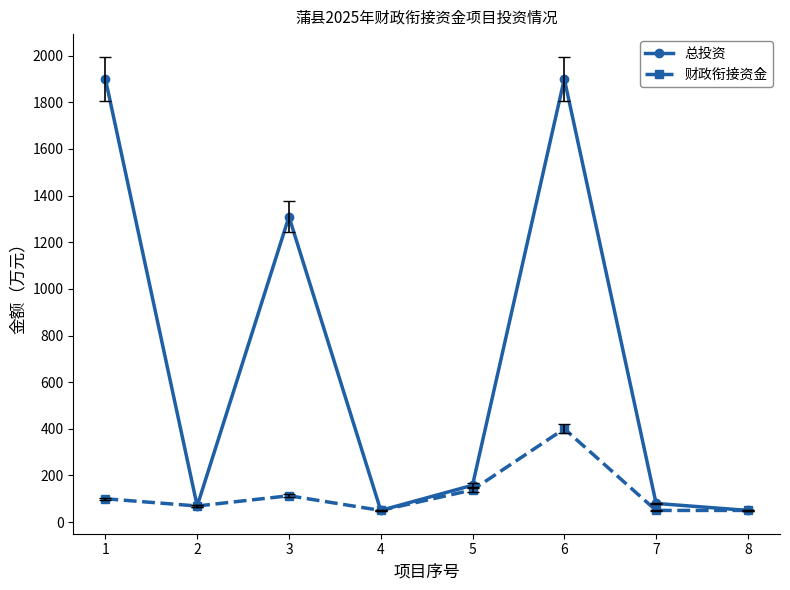

Read the 总投资 value at 5.

158.0